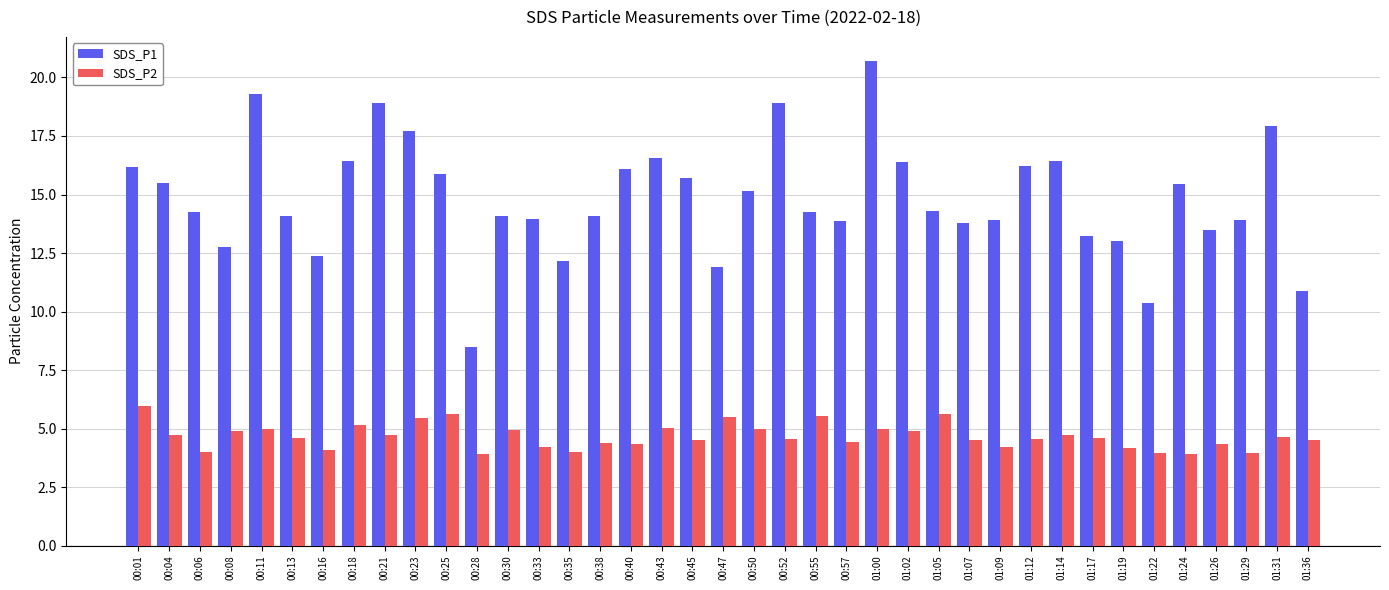

At which label does SDS_P2 first exceed 4?

00:01